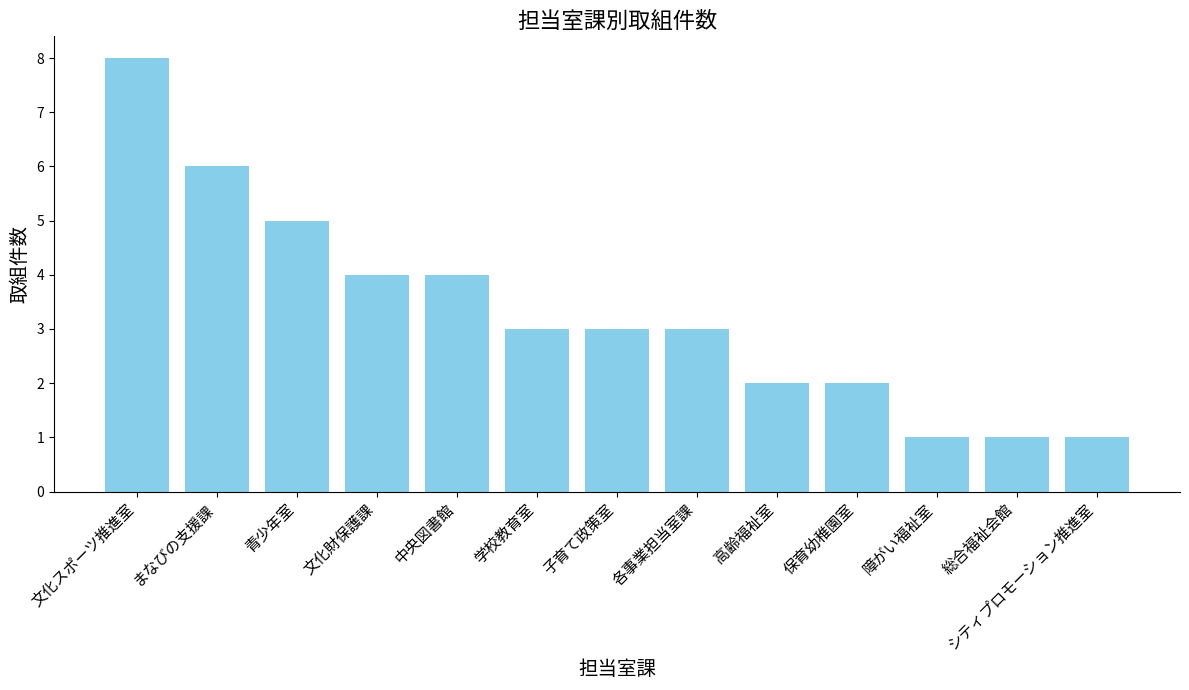

Reading left to right, list all the values displayed in this chart.

文化スポーツ推進室=8	まなびの支援課=6	青少年室=5	文化財保護課=4	中央図書館=4	学校教育室=3	子育て政策室=3	各事業担当室課=3	高齢福祉室=2	保育幼稚園室=2	障がい福祉室=1	総合福祉会館=1	シティプロモーション推進室=1